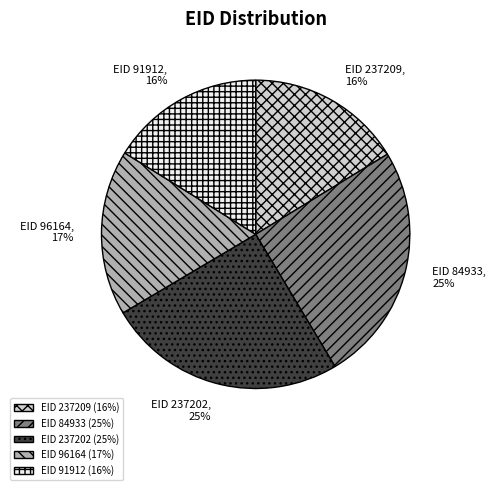

The EID 84933 slice represents 25% of the pie. True or false?

True